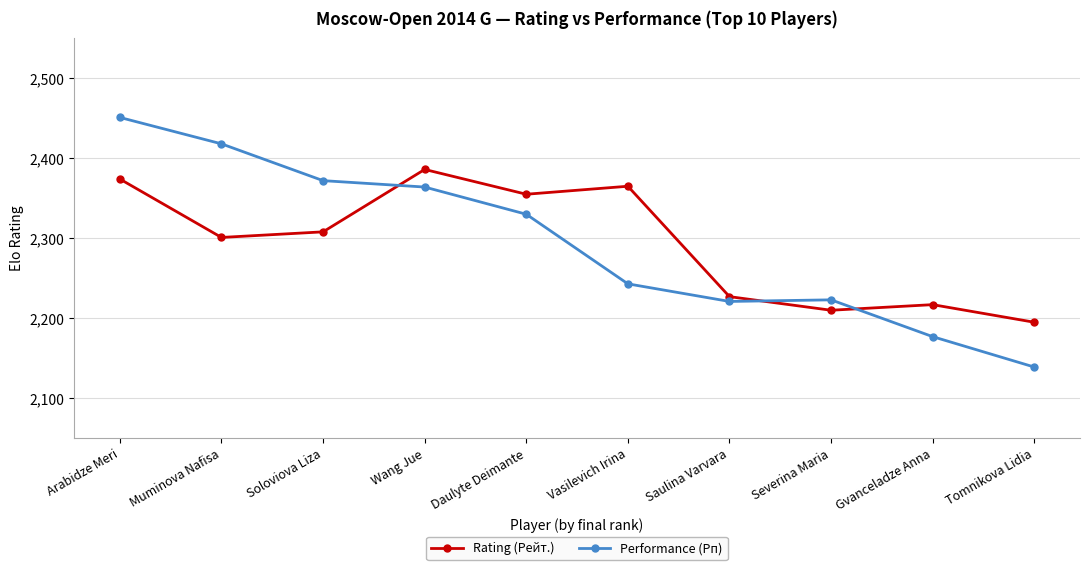

How many distinct data groups are displayed?

2